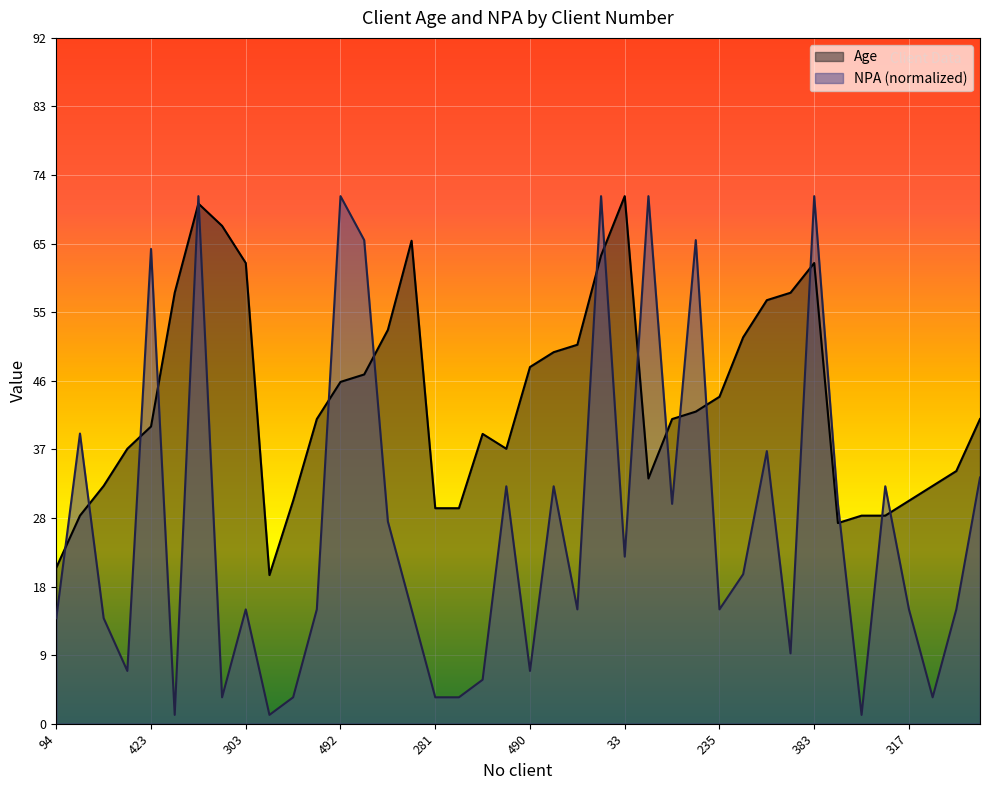

Which series has the largest total across all categories?

Age